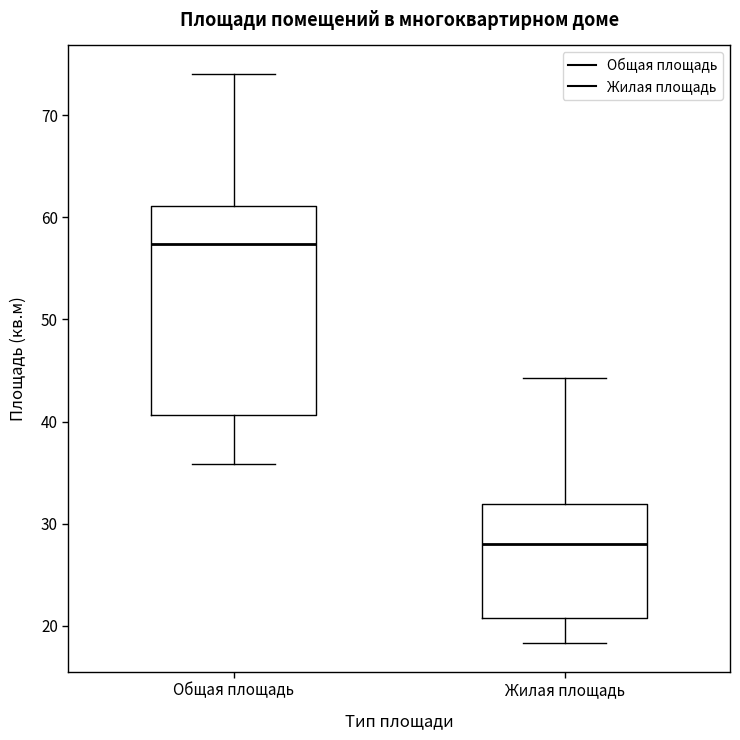

Where does the lower whisker of the box for Общая площадь end on the y-axis? The values are not printed on the chart, so give them approximately, as read against the axis.

36